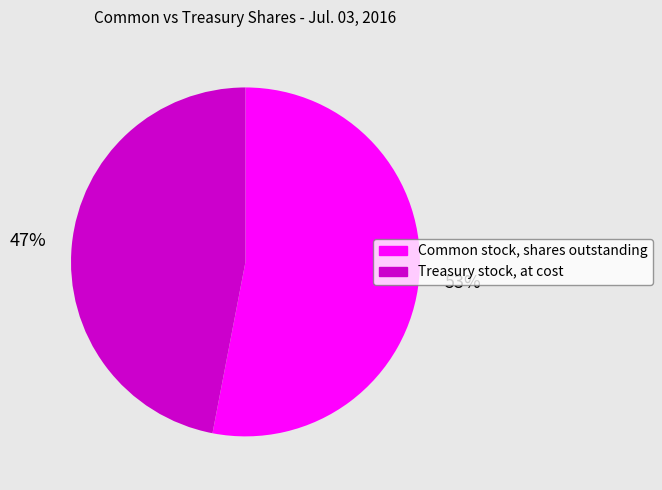

Which slice is the smallest?

Treasury stock, at cost